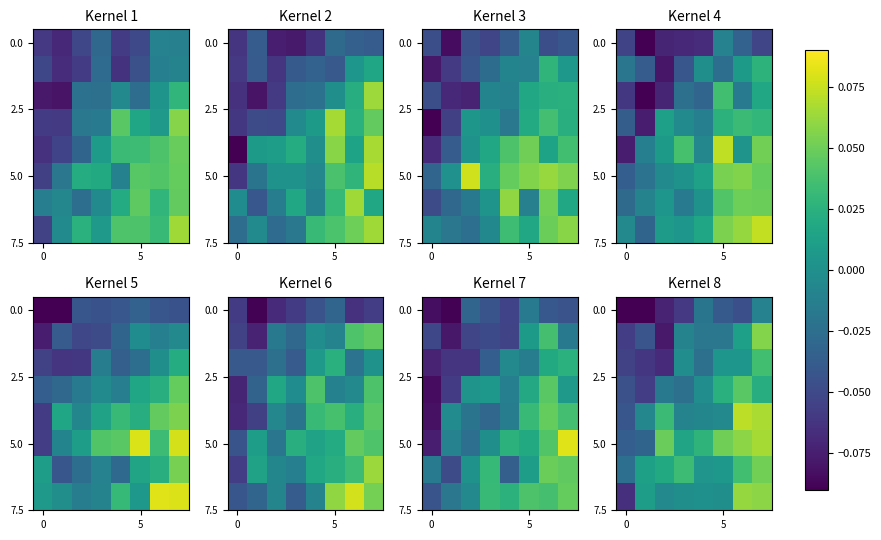

What is the minimum value shown in the chart?

-0.1